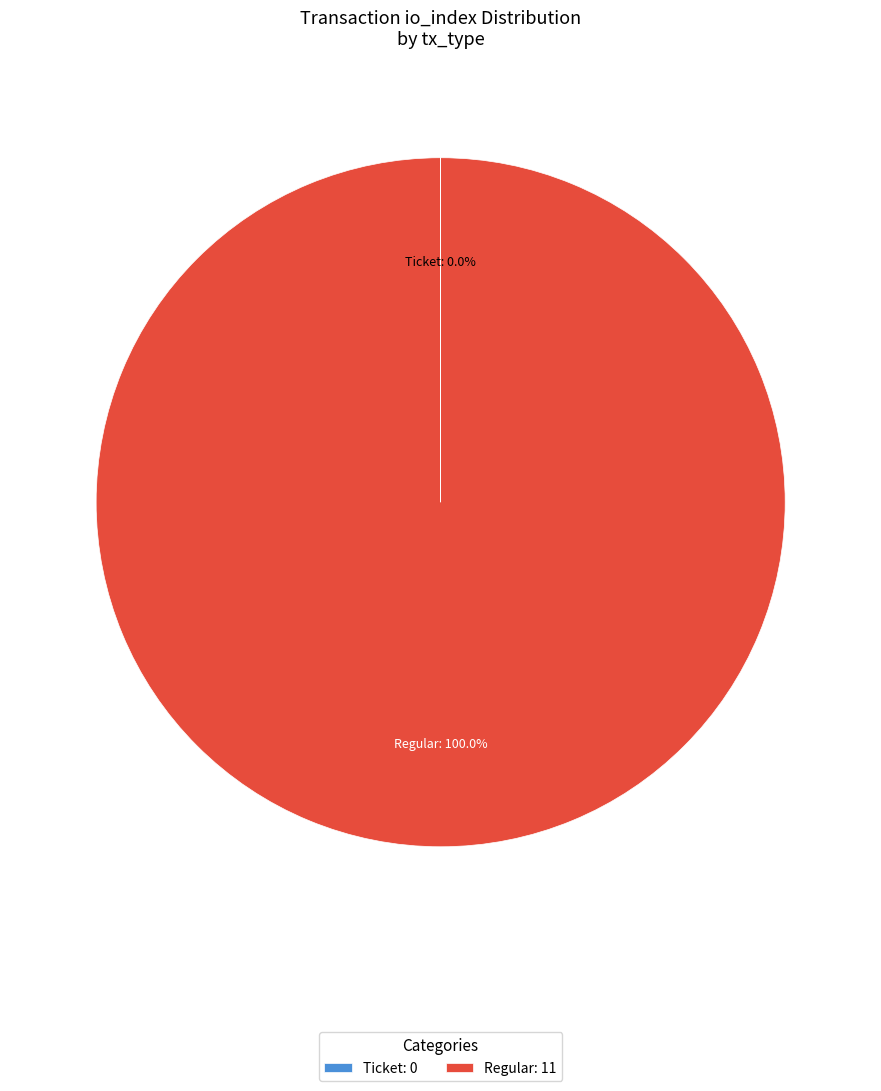

Is there any slice that represents more than half of the pie?

Yes